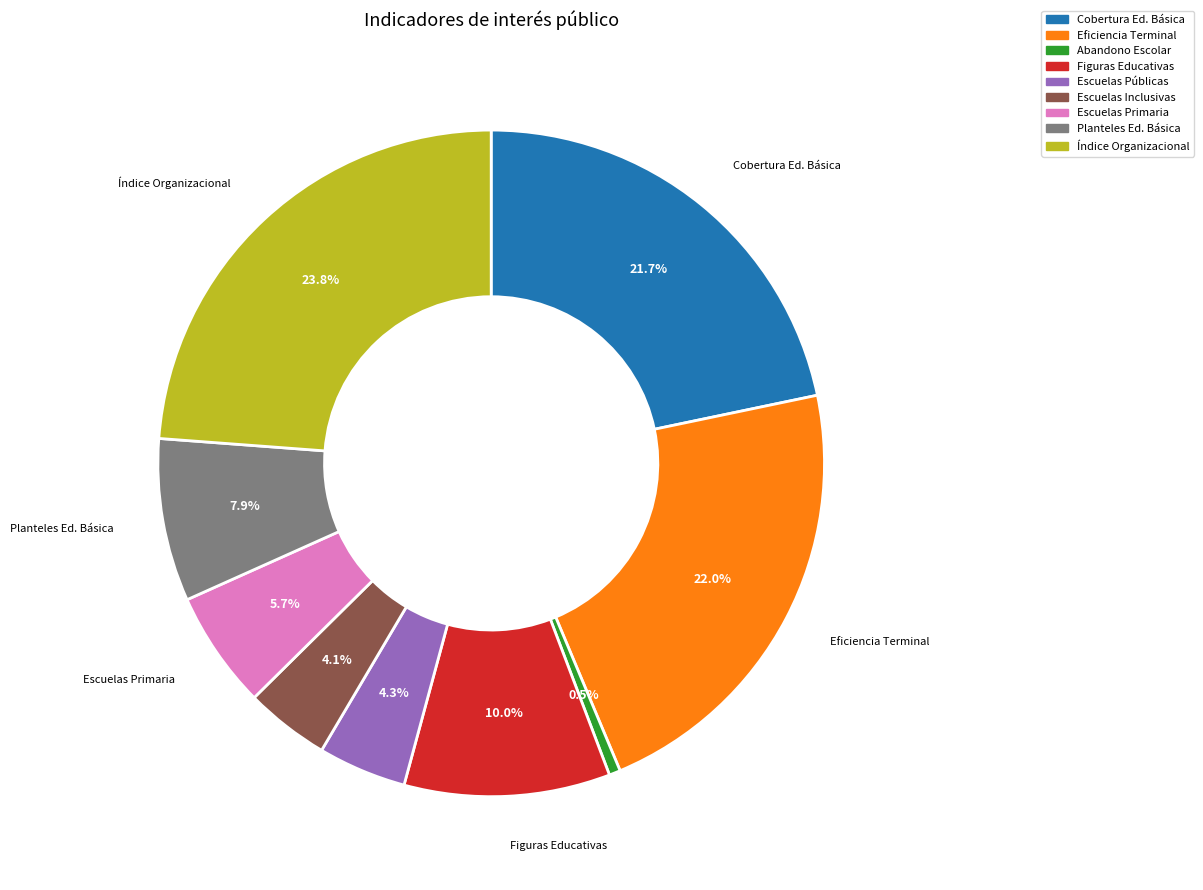

Does any single category account for the majority?

No